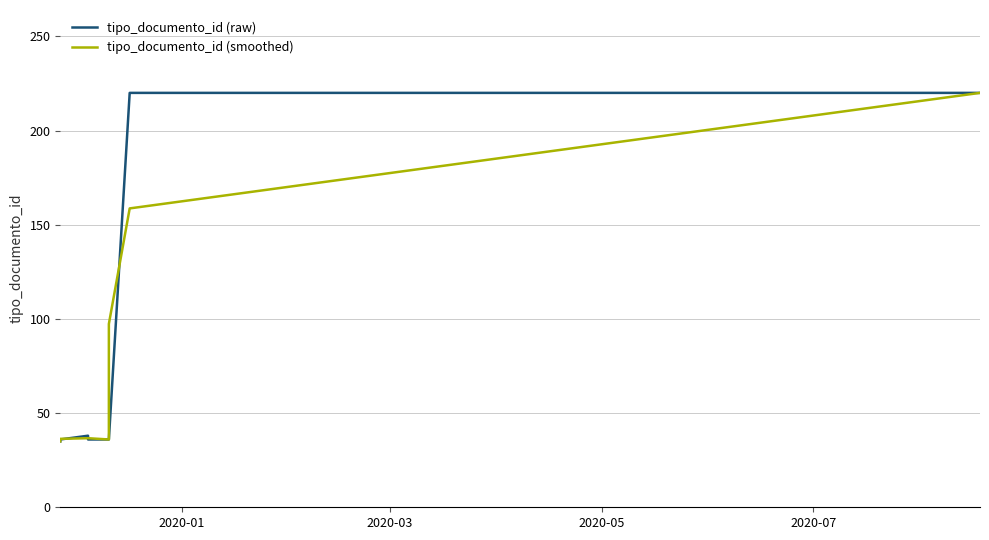

Reading right to left, extract all data points from this chart.

tipo_documento_id (raw): 220.0	220.0	220.0	36.0	36.0	36.0	36.0	38.0	36.0	35.0
tipo_documento_id (smoothed): 220.0	220.0	158.7	97.3	36.0	36.0	36.7	36.7	36.3	35.0